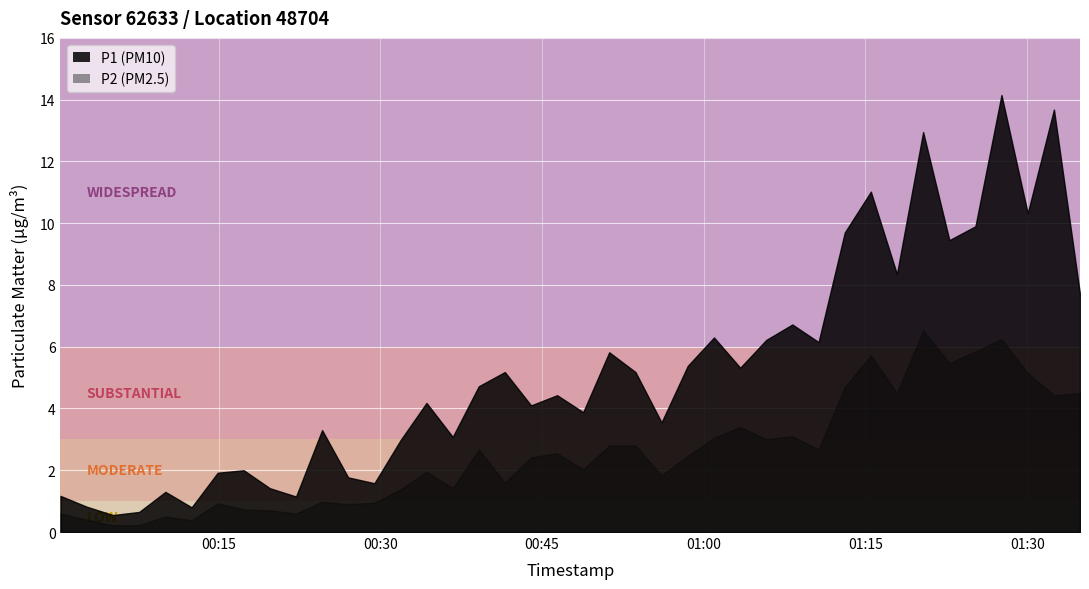

True or false: P1 has more than 1 points higher than both neighbors.

True